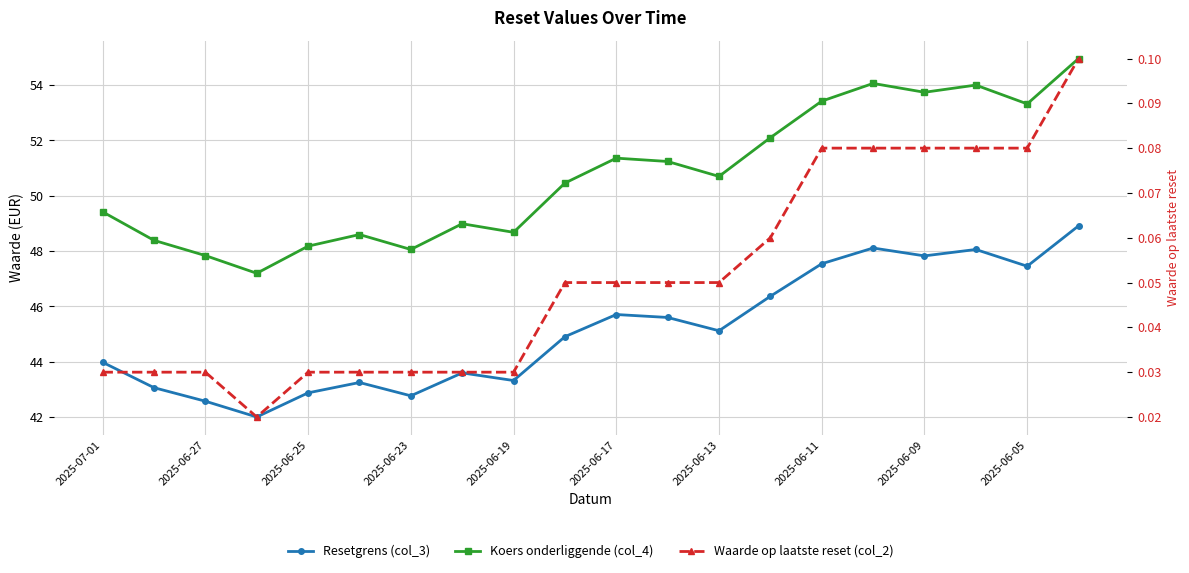

Is this an area chart (filled region under the line)?

No